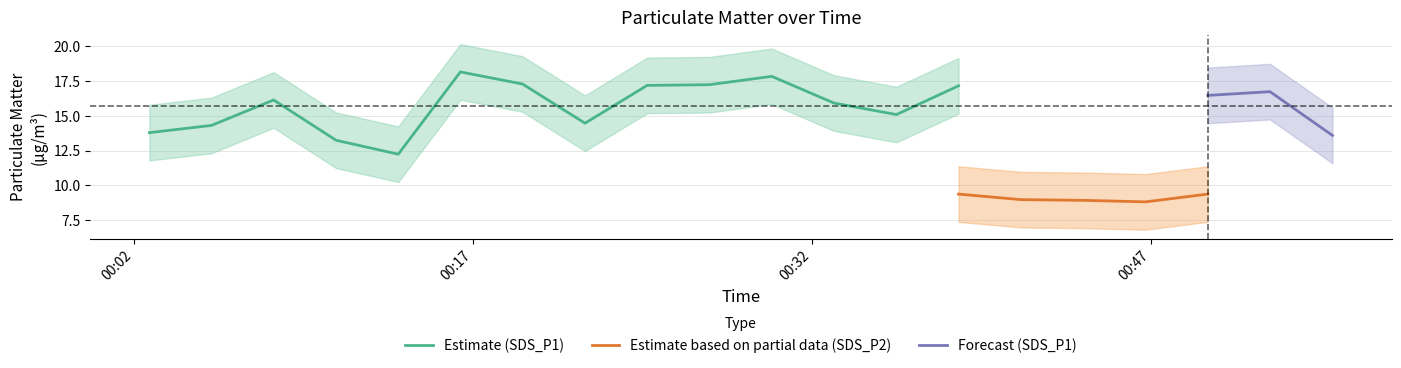

Which category has the highest value in the SDS_P1 series?

2021/11/10 00:16:27